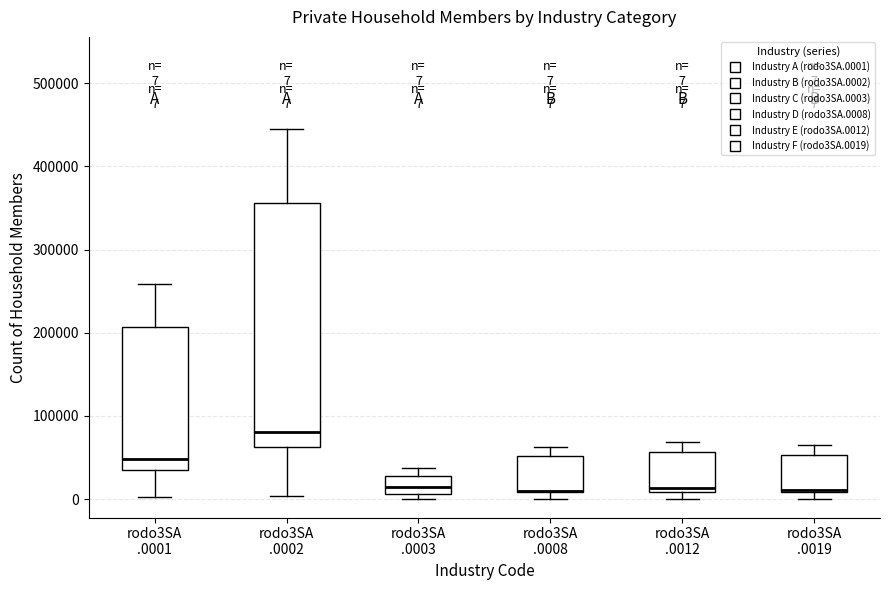

Which box is the tallest, from its lower edge to its upper edge?

rodo3SA .0002